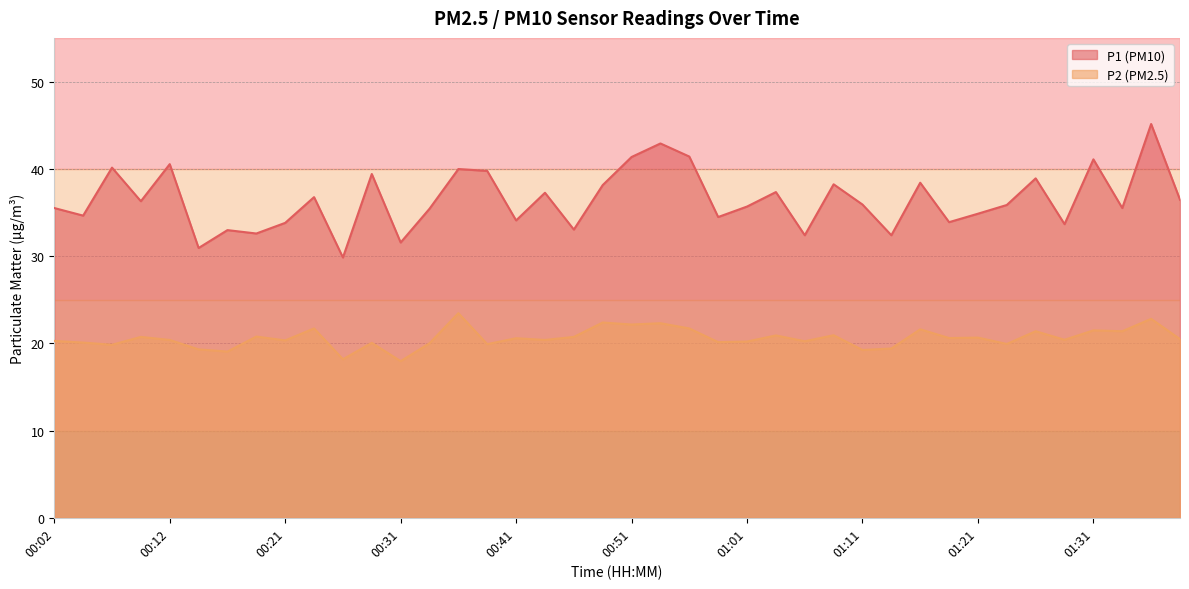

What is the difference between the highest and lowest values at 00:12?

20.2